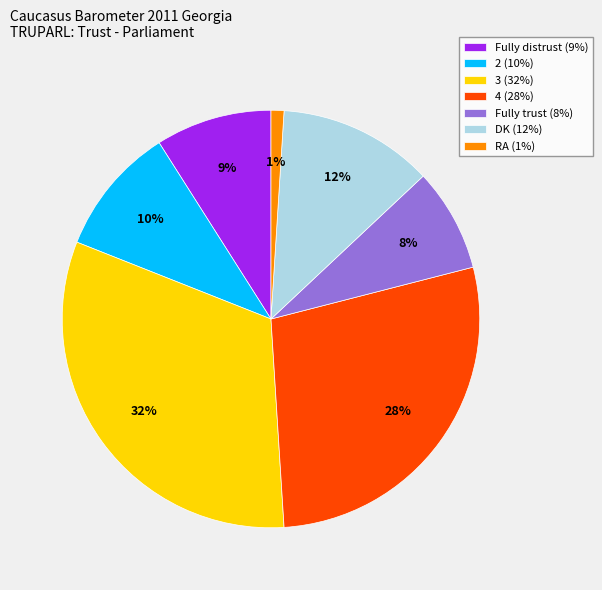

Is there a majority slice in this chart?

No